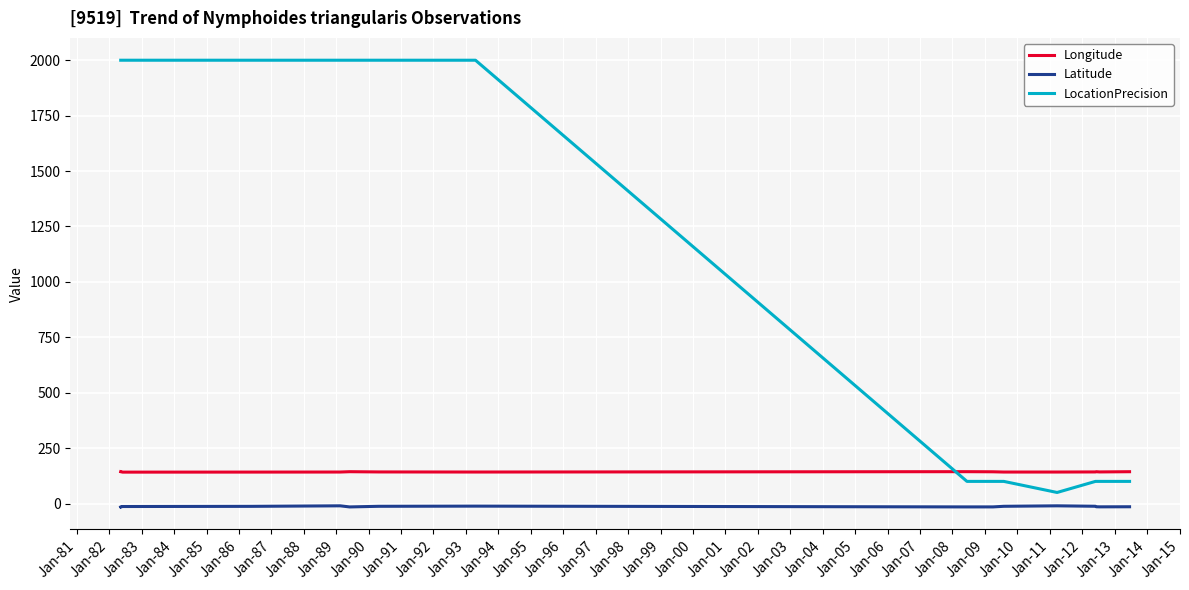

Which series has the largest total across all categories?

LocationPrecision